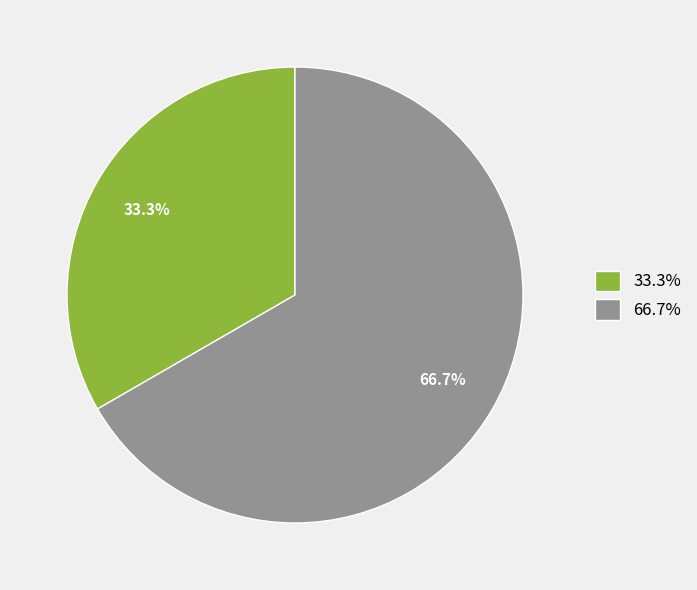

Which slice is the largest?

66.7%